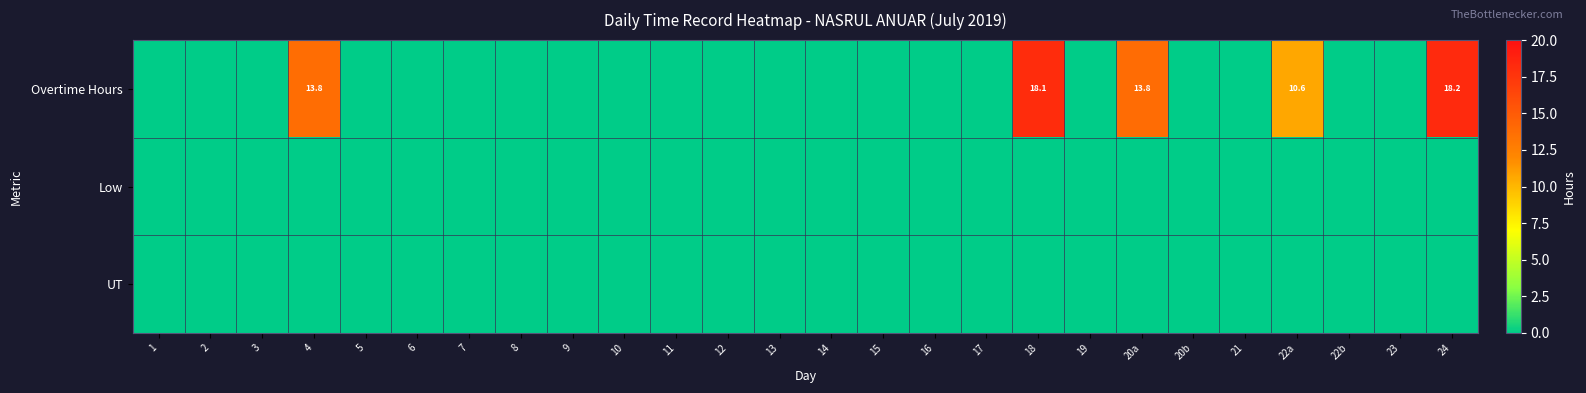

At which category does the chart reach its peak across all series?

24